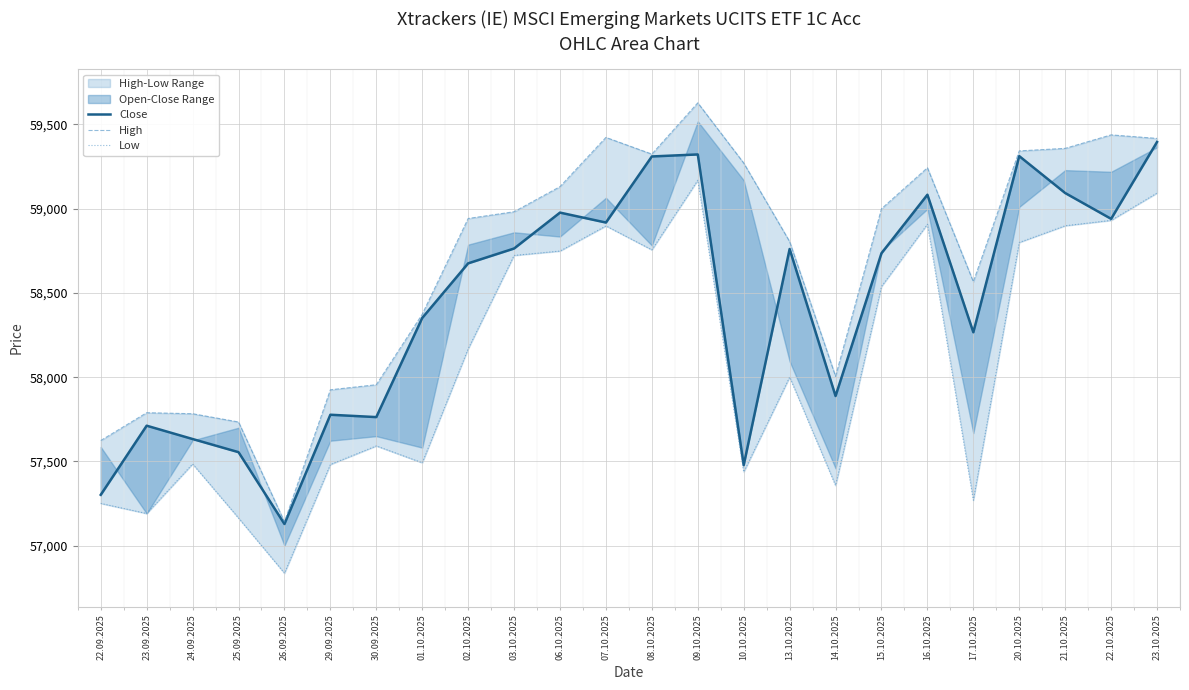

At which label does Low first exceed 58168?

03.10.2025